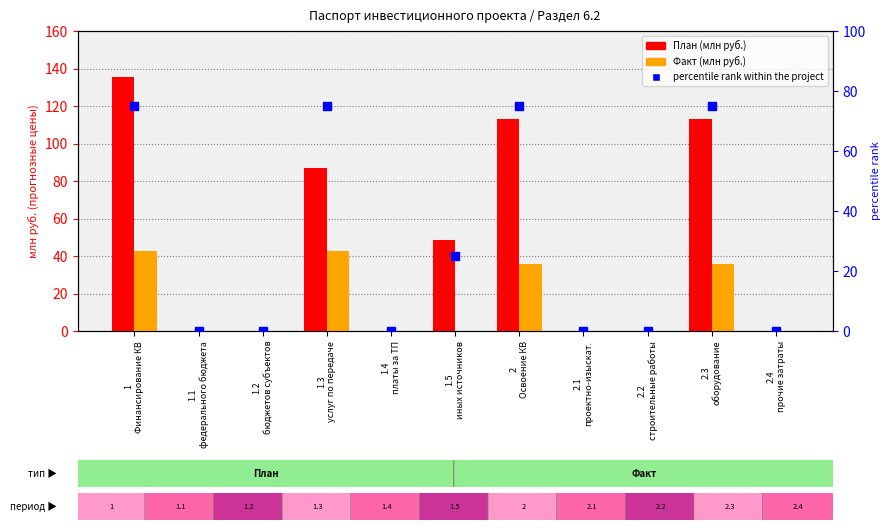

What are all the series names shown in the legend?

План, Факт, percentile rank within the project